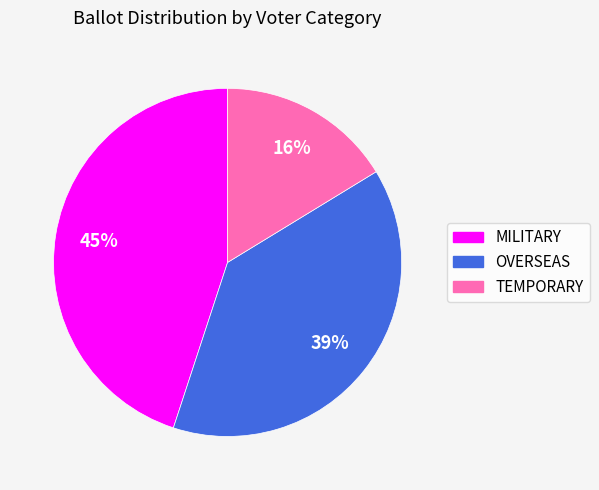

Approximately how many times larger is the value at TEMPORARY compared to MILITARY?

0.4